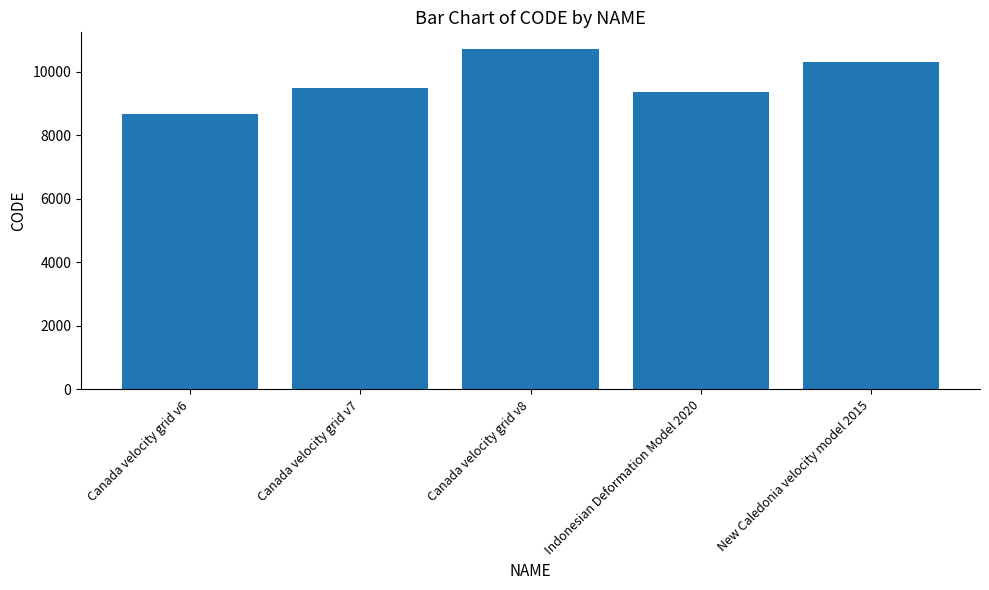

Between Canada velocity grid v6 and Canada velocity grid v7, which is larger?

Canada velocity grid v7